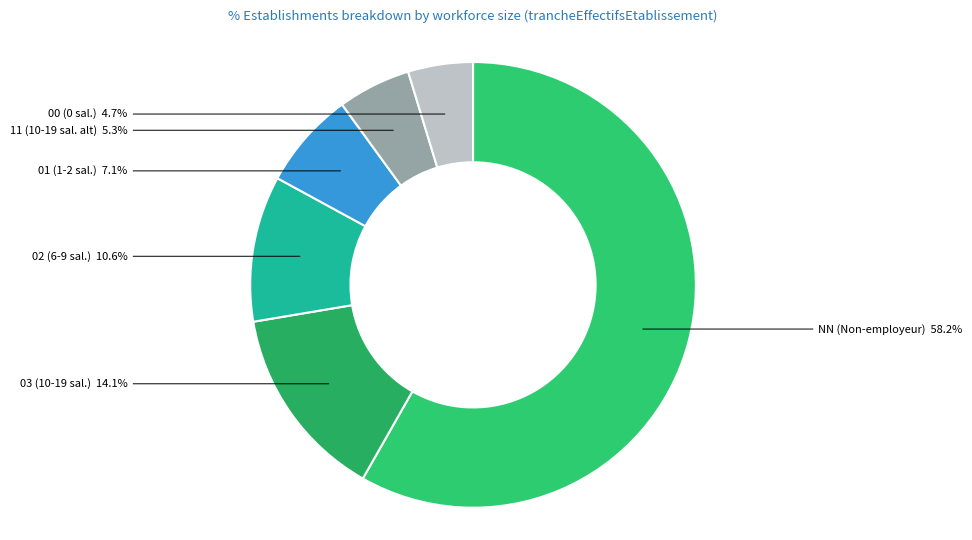

What percentage is the 03 slice, to the nearest percent?

14%